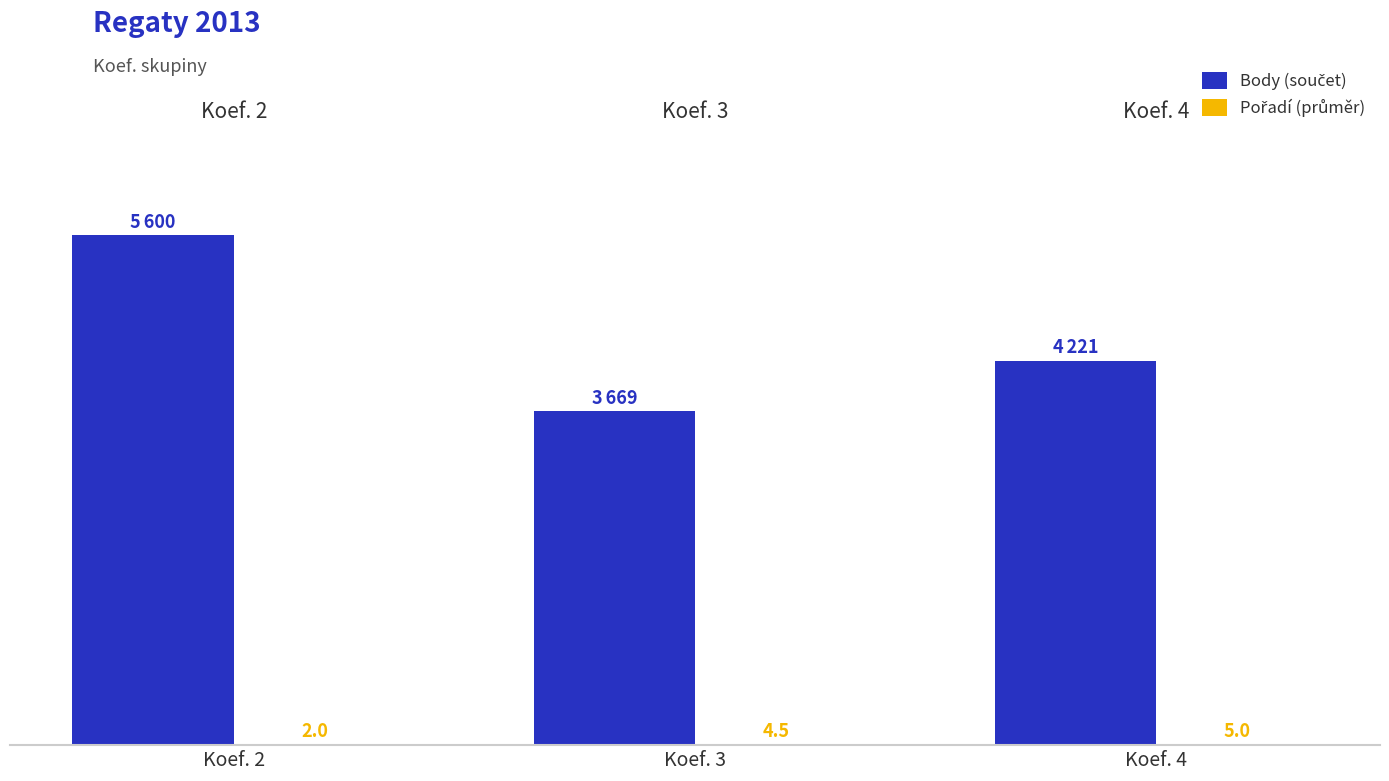

Does the chart contain stacked bars?

No